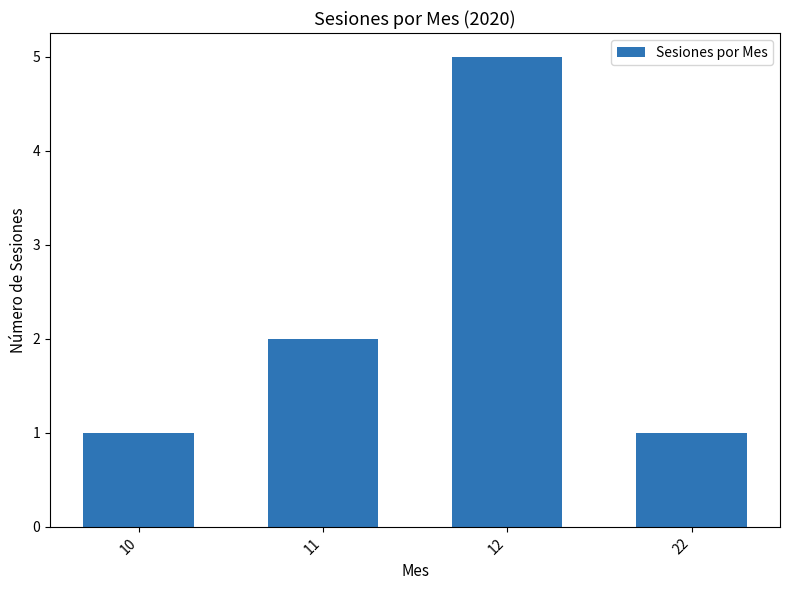

At which label is the value closest to 3?

11